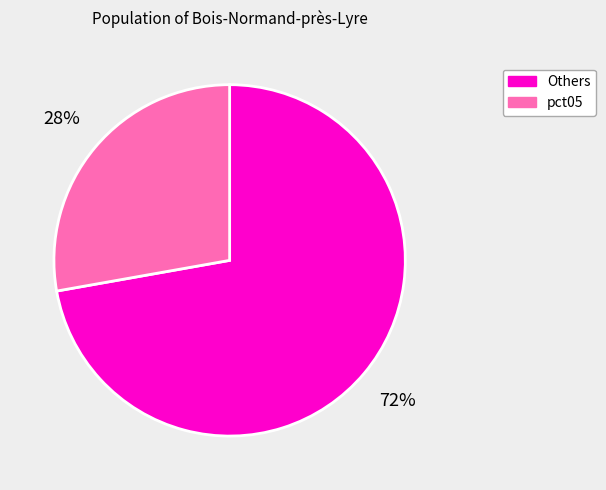

How many slices are in this pie chart?

2